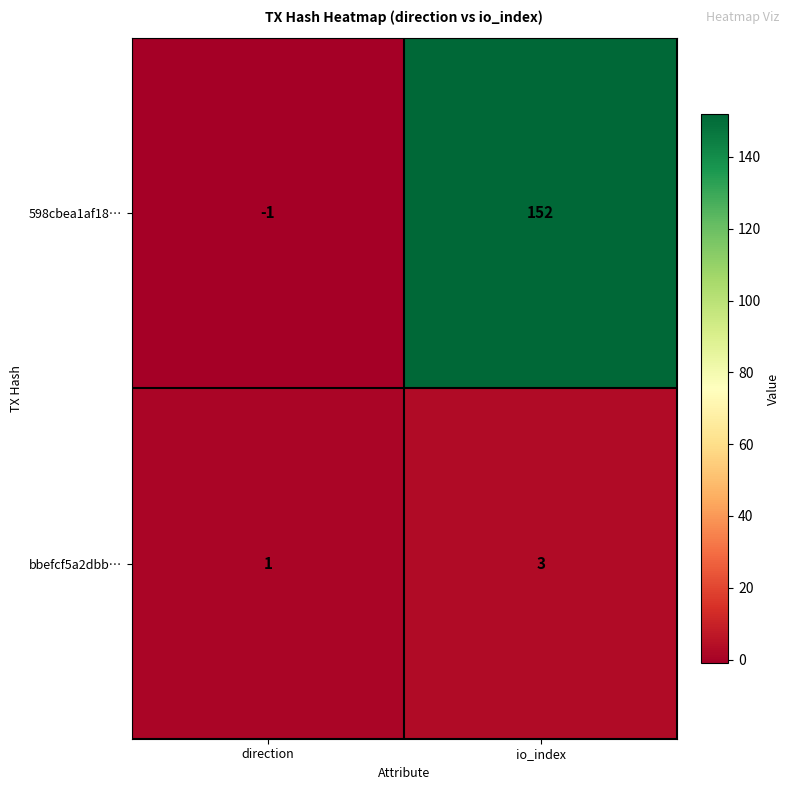

Is it true that 598cbea1af18… equals 234 at io_index?

False